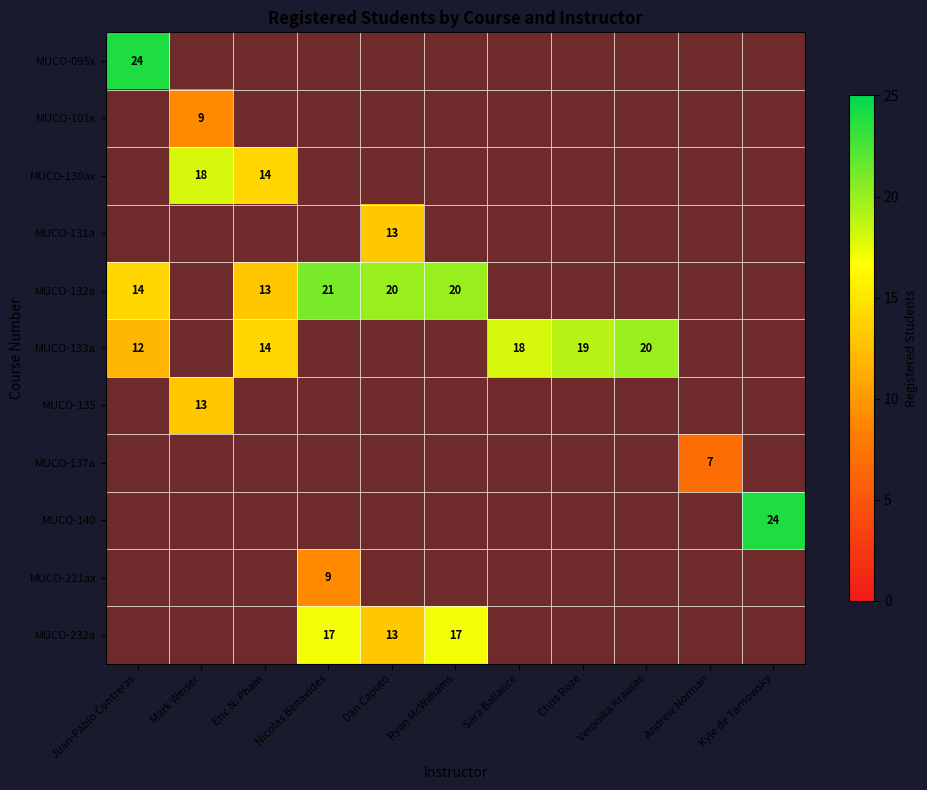

Which has a higher value, Chris Roze or Mark Weiser?

Chris Roze